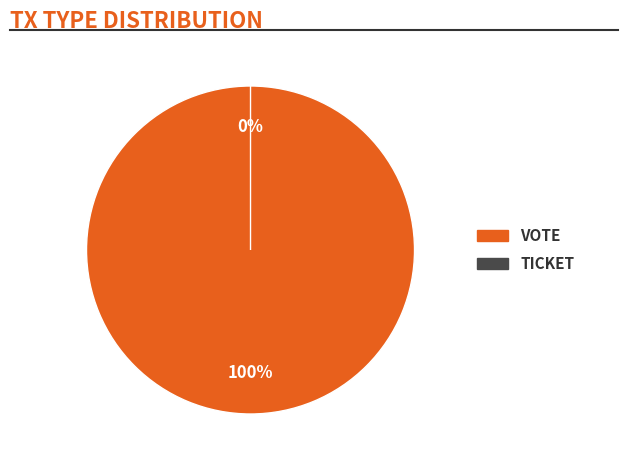

Rank the categories by value from lowest to highest.

Ticket, Vote